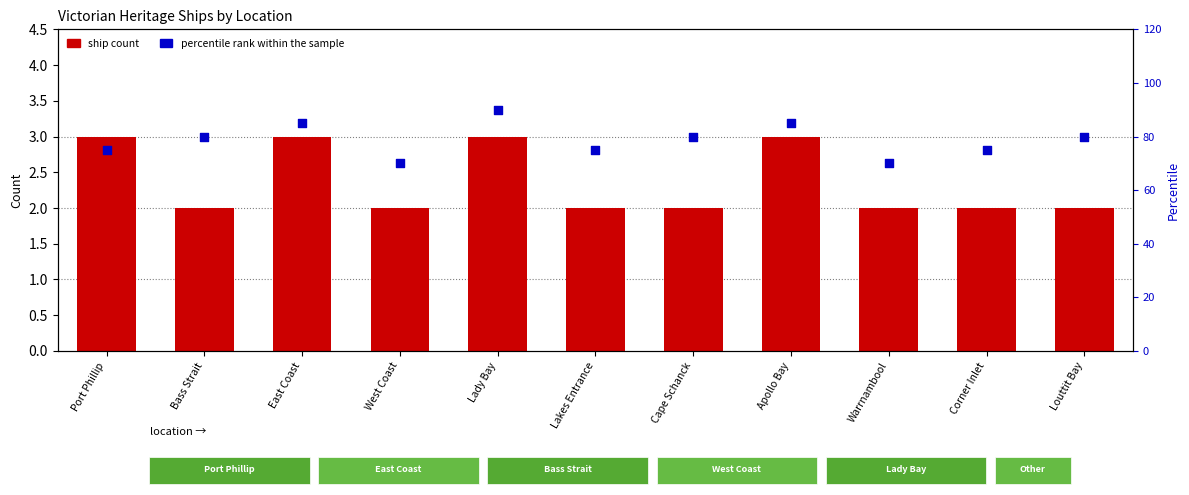

At how many categories does at least one series exceed 70?

9